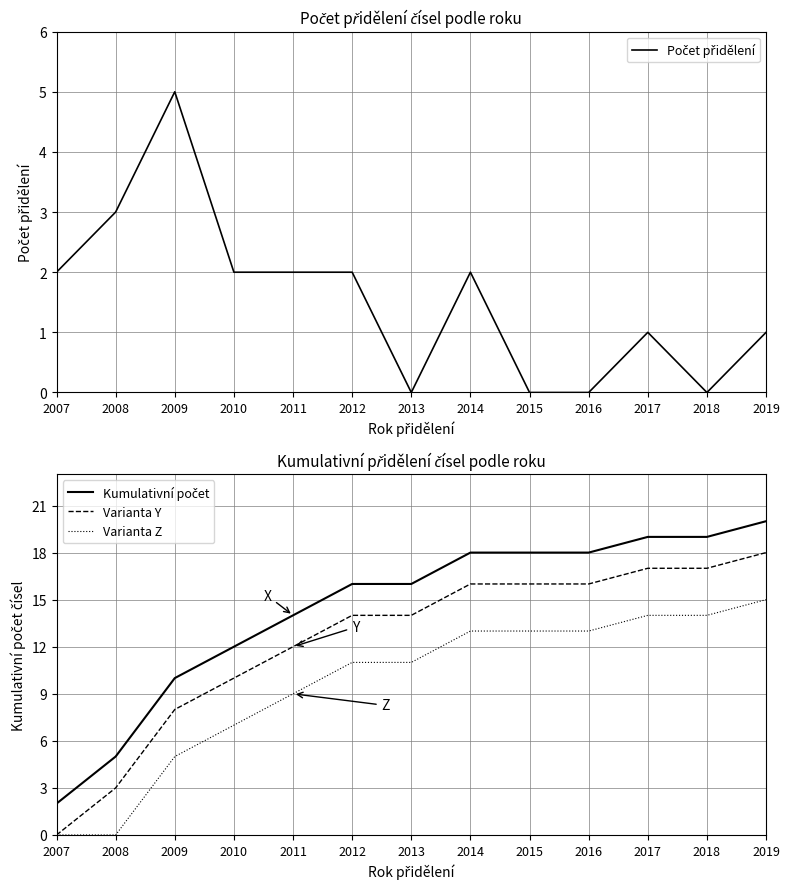

How many data points in Kumulativní počet are above 16?

6